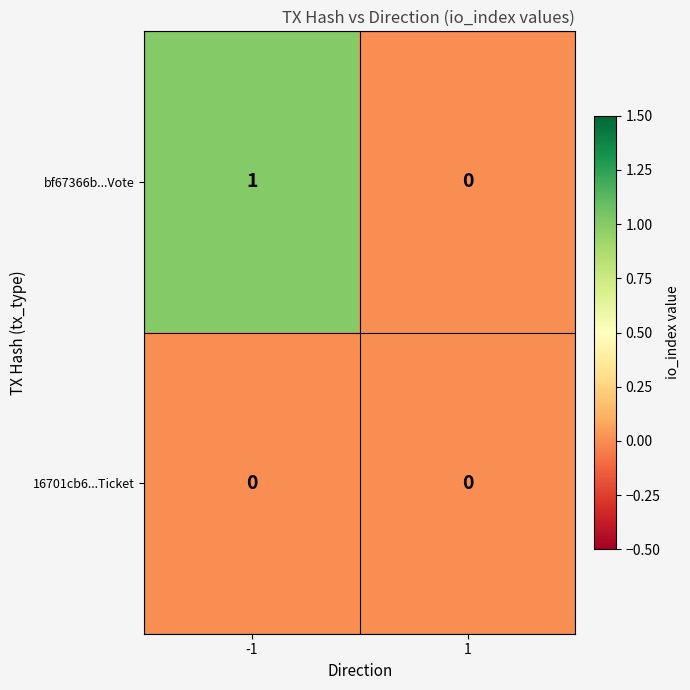

What is the greatest value displayed?

1